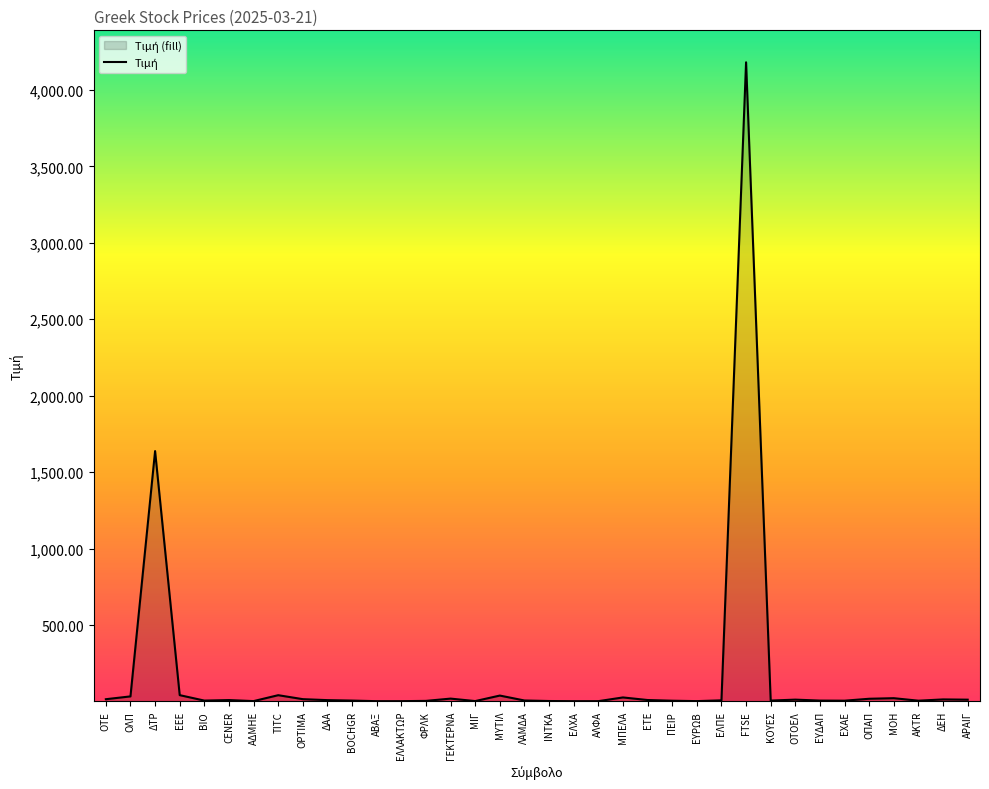

How many values are below 8?

18